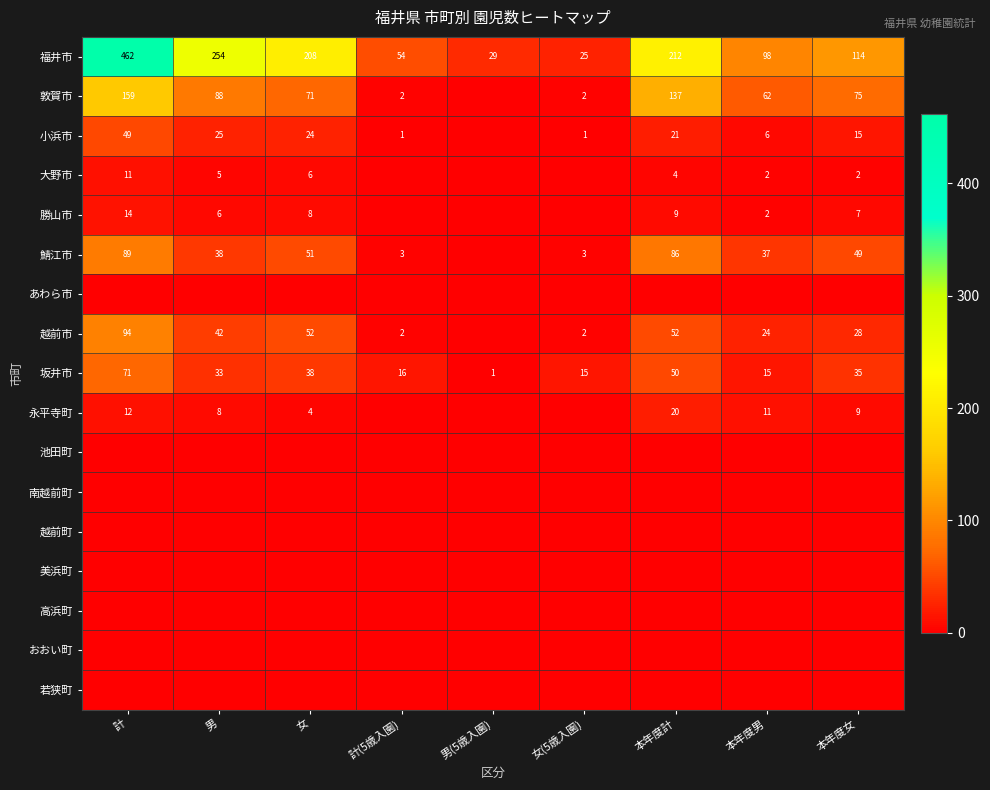

Is the value of 敦賀市 at 計 greater than the value of 越前市 at 計(5歳入園)?

Yes